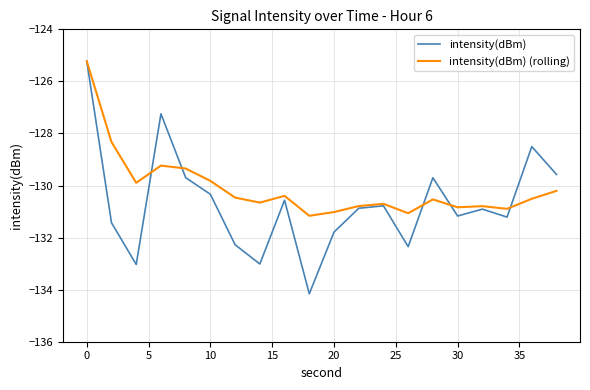

Which series has the largest total across all categories?

intensity(dBm) (rolling)